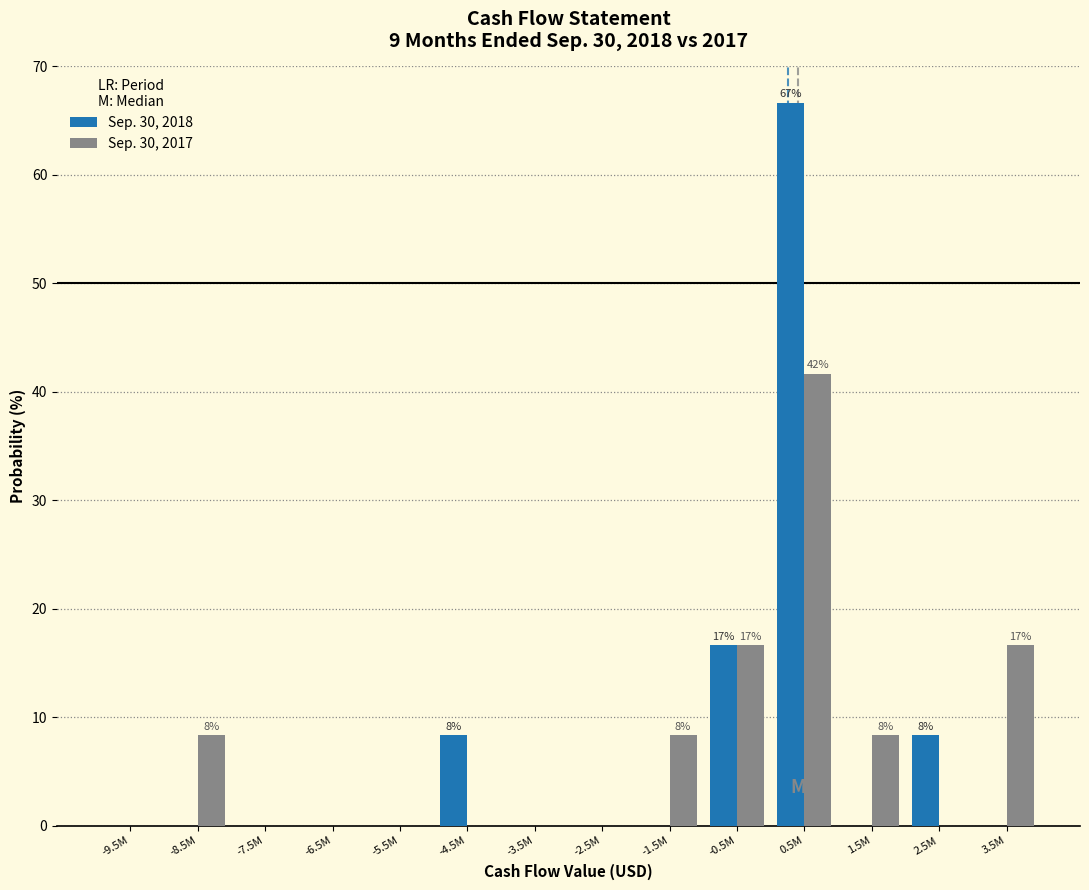

Reading left to right, extract all data points from this chart.

Sep. 30, 2018: -9.5M=0.0	-8.5M=0.0	-7.5M=0.0	-6.5M=0.0	-5.5M=0.0	-4.5M=8.3	-3.5M=0.0	-2.5M=0.0	-1.5M=0.0	-0.5M=16.7	0.5M=66.7	1.5M=0.0	2.5M=8.3	3.5M=0.0
Sep. 30, 2017: -9.5M=0.0	-8.5M=8.3	-7.5M=0.0	-6.5M=0.0	-5.5M=0.0	-4.5M=0.0	-3.5M=0.0	-2.5M=0.0	-1.5M=8.3	-0.5M=16.7	0.5M=41.7	1.5M=8.3	2.5M=0.0	3.5M=16.7